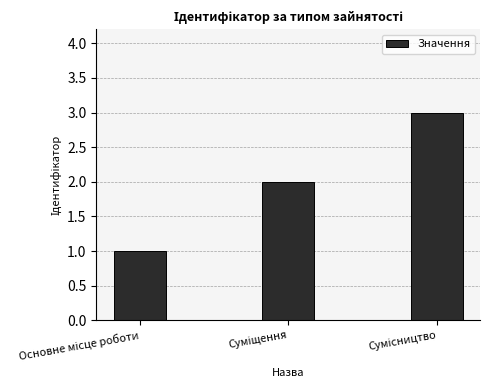

How many categories are shown in the chart?

3